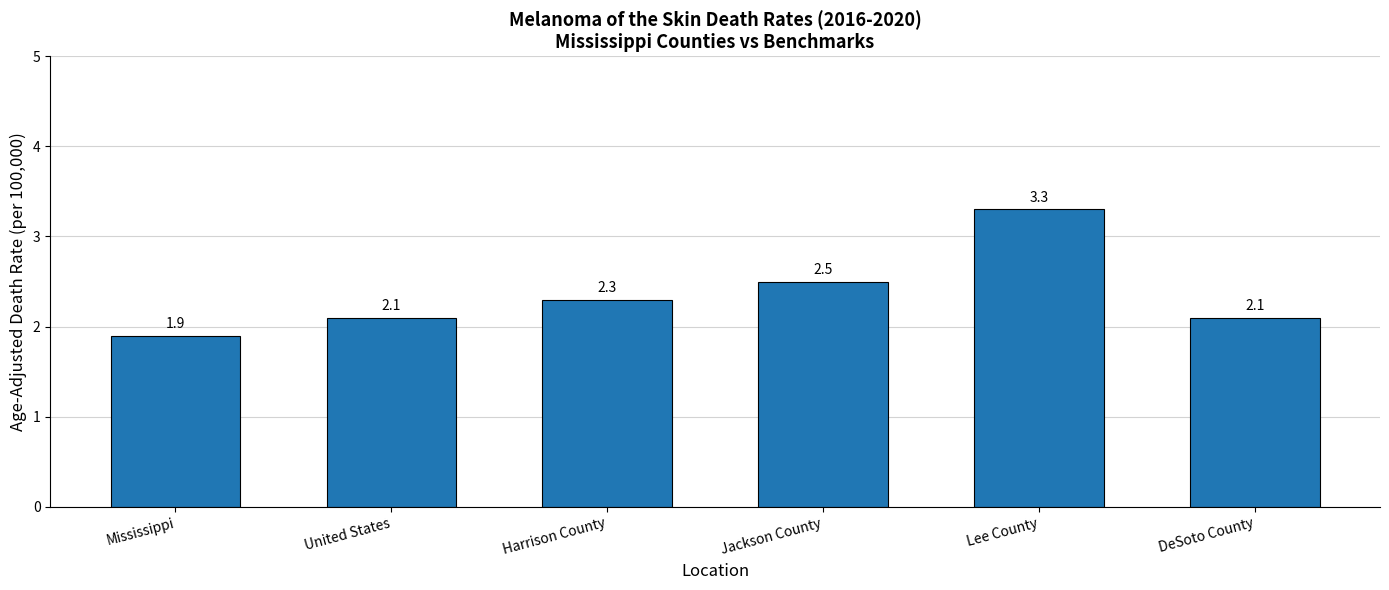

Approximately how many times larger is the value at Jackson County compared to DeSoto County?

1.2